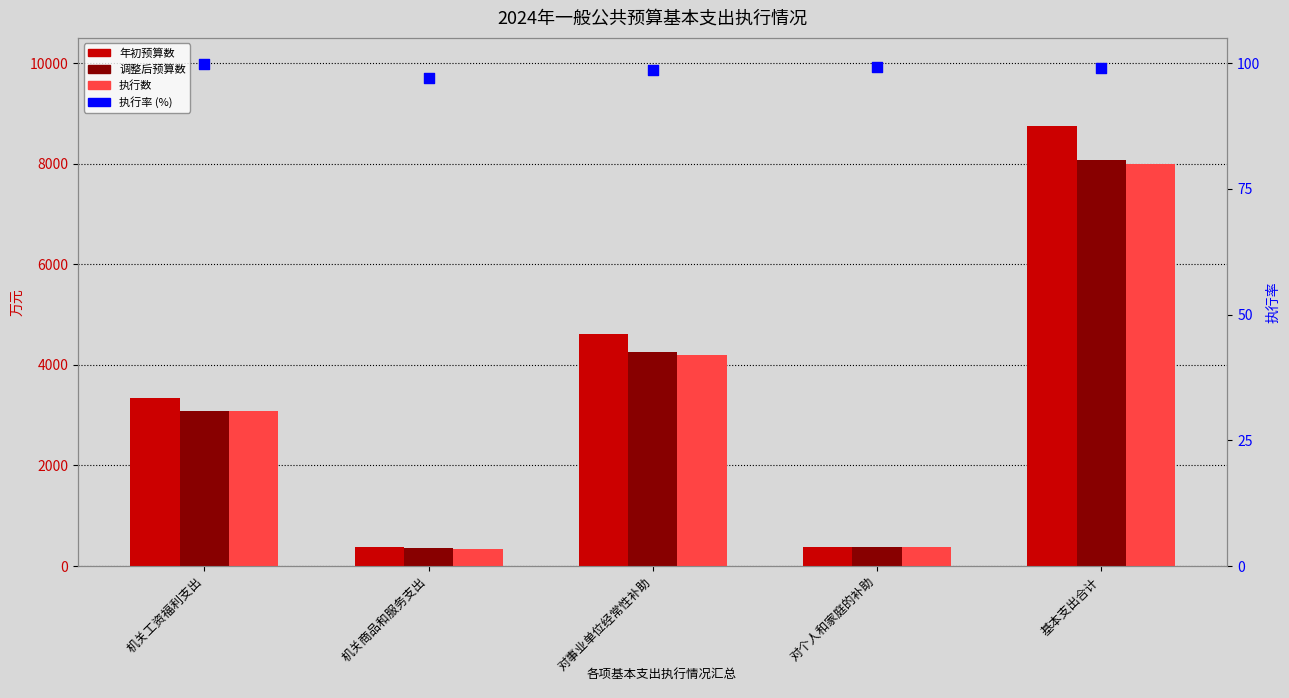

Which series contains the lowest Y value?

执行率 (%)